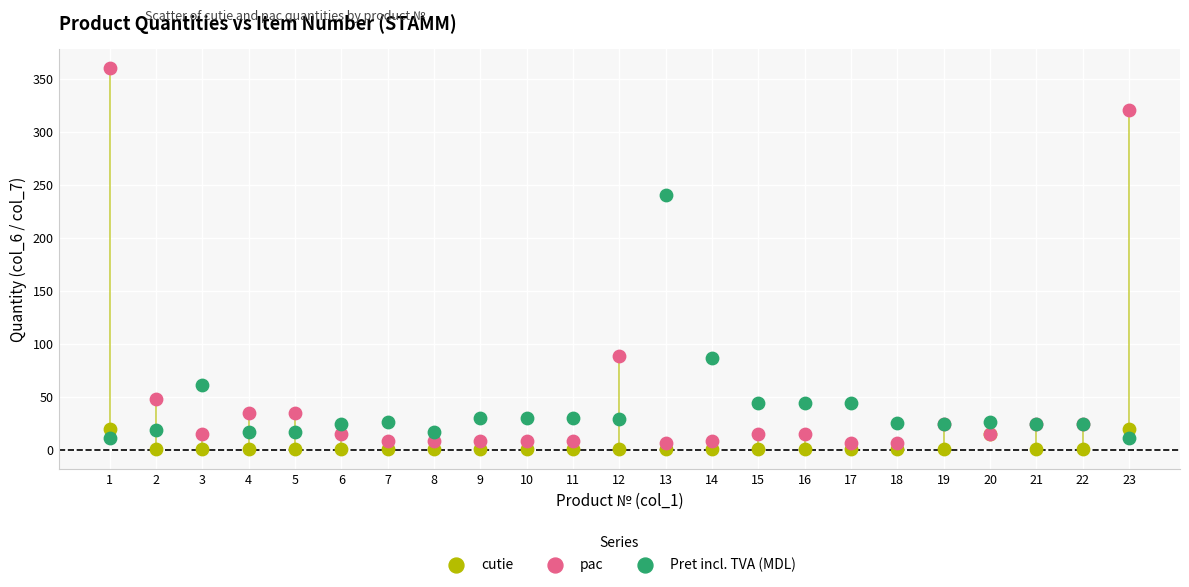

Which series reaches the minimum Y coordinate?

cutie